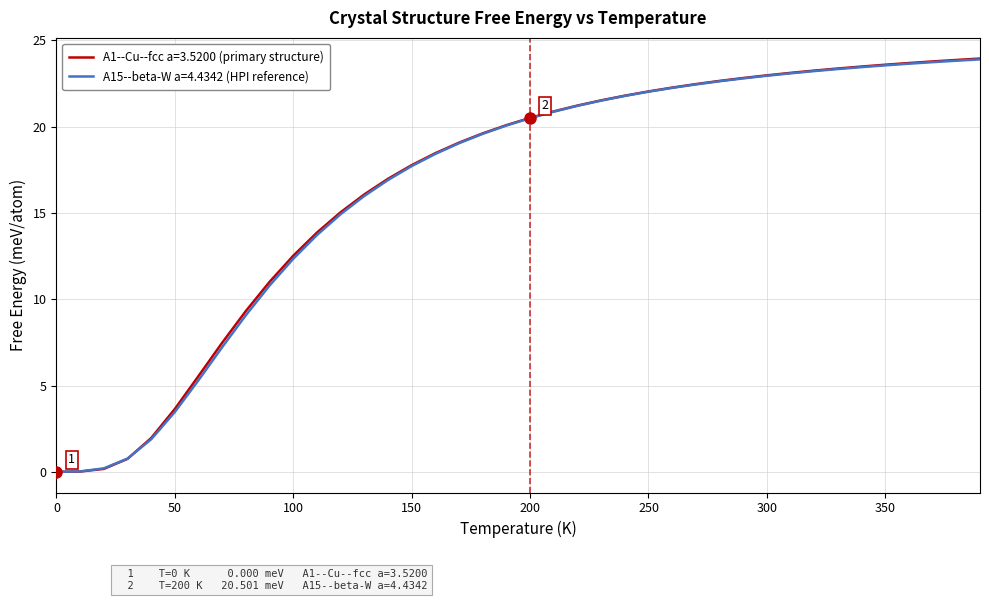

What is the greatest value displayed?

23.9